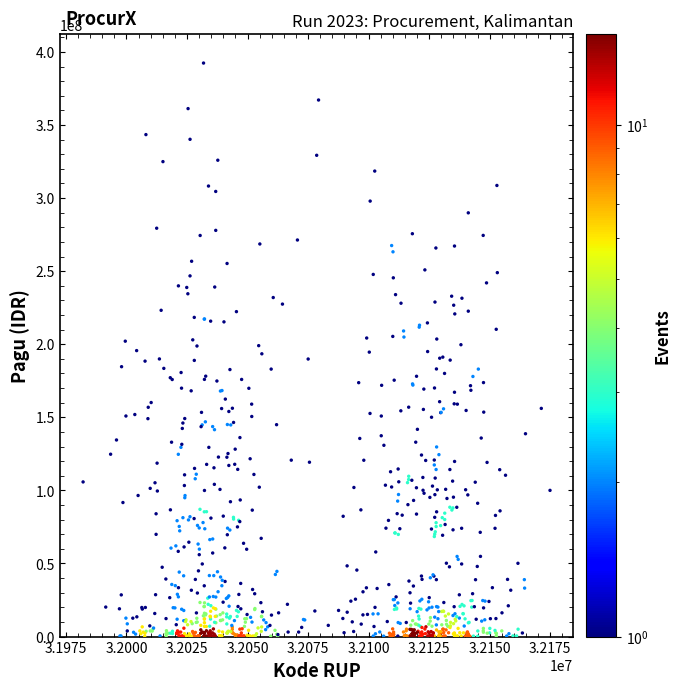

What is the range of X values (max minus min)?

192833.6